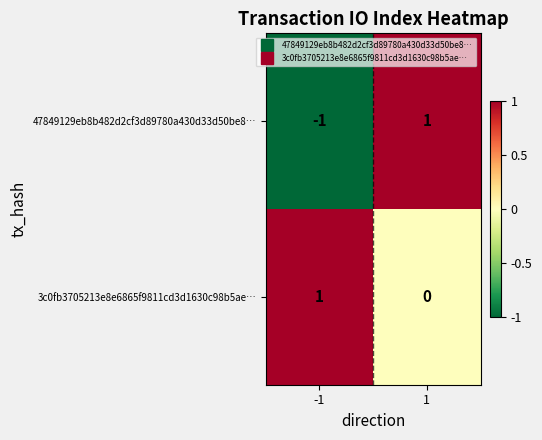

What is the total value across all series at 1?

1